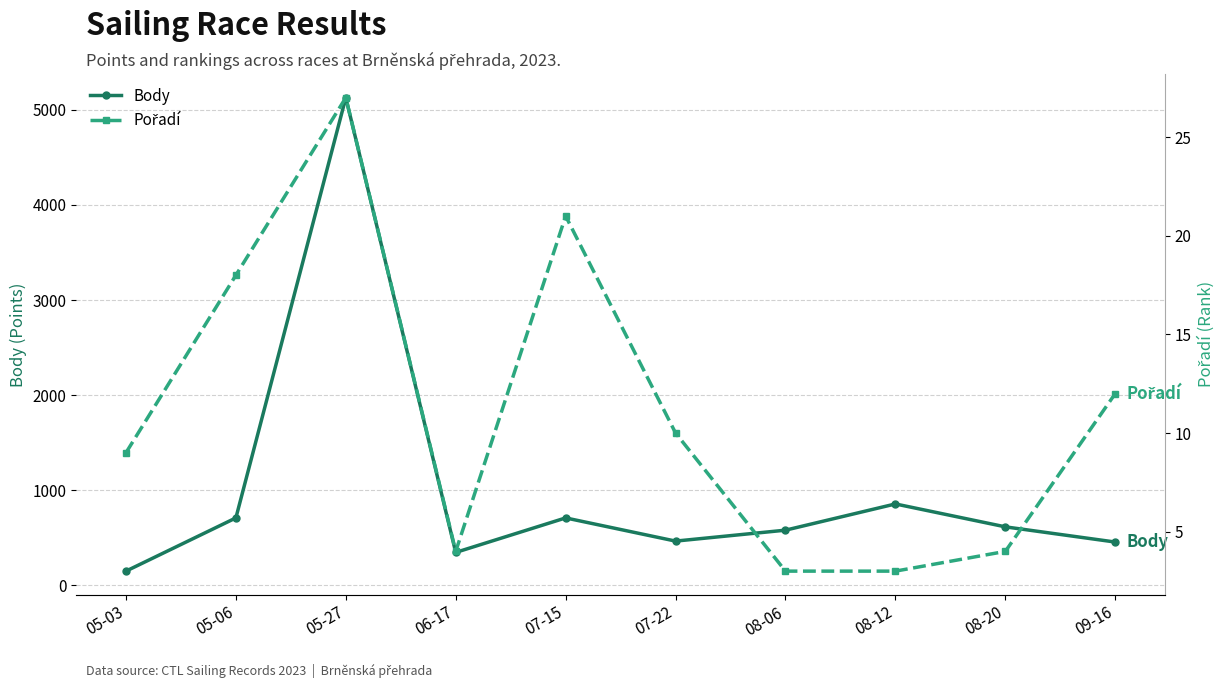

Between 06-17 and 08-12, which is larger?

08-12